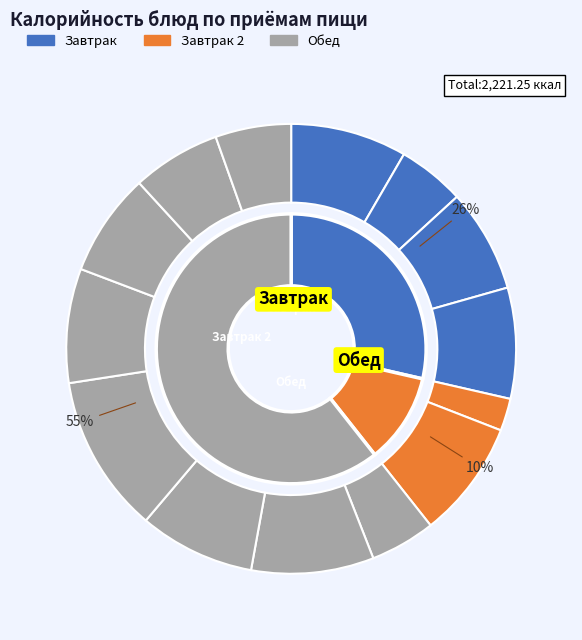

To the nearest percent, what percentage of the pie is хлеб высший сорт (обед)?

7%